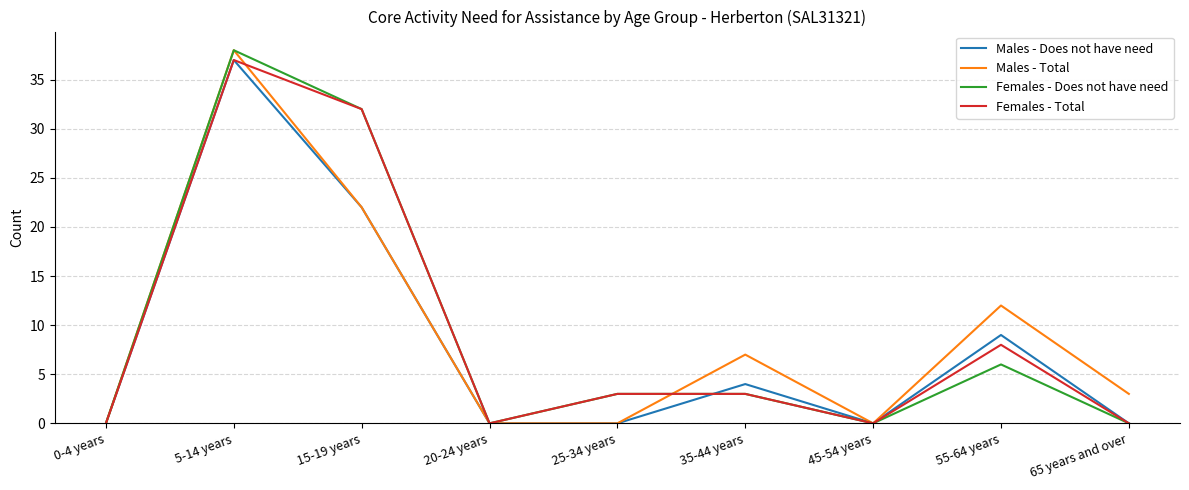

At how many categories does at least one series exceed 30?

2